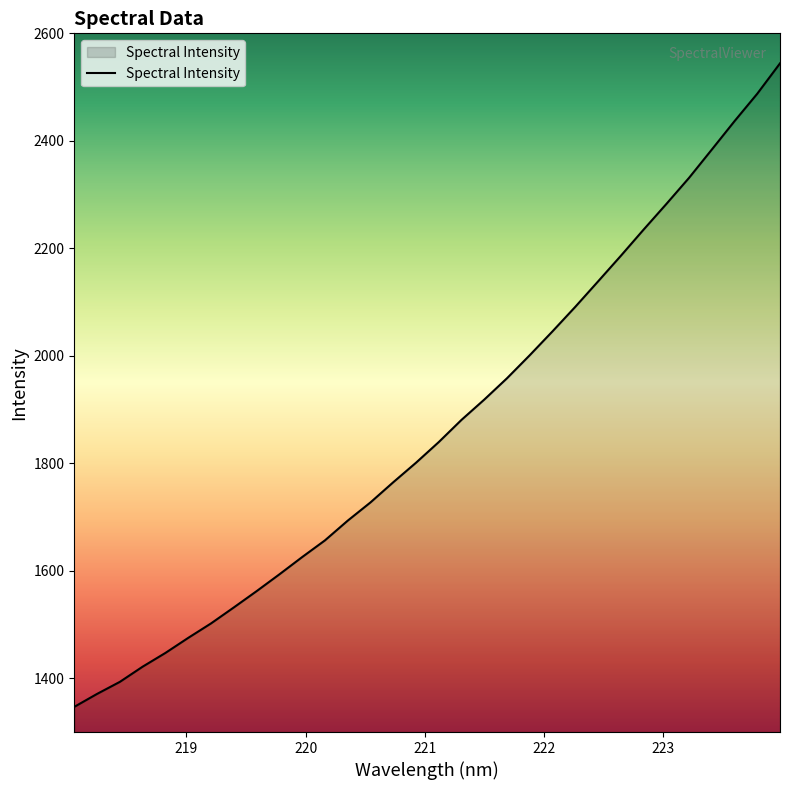

What is the smallest value displayed?

1346.8